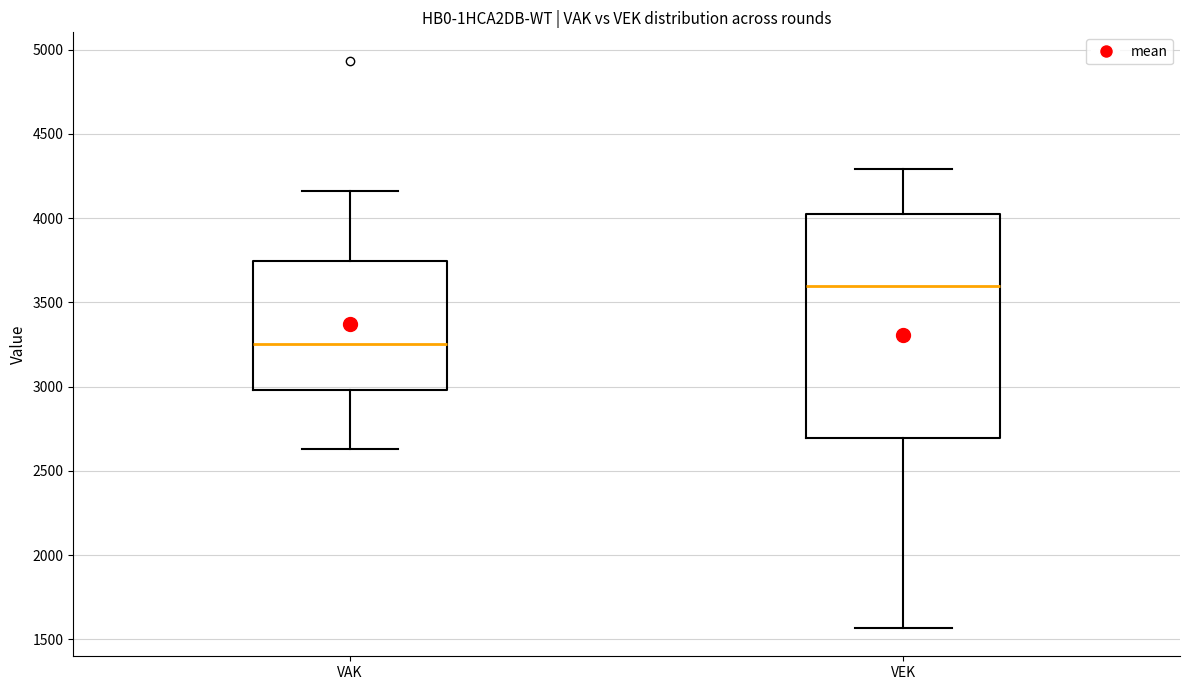

Reading left to right, read every box against the y-axis: the position of its median line, the range the box covers, and the ends of its whiskers. The values are not printed on the chart, so give them approximately, as read against the axis.

VAK: median 3250, box 3000 to 3750, whiskers 2650 to 4150
VEK: median 3600, box 2700 to 4000, whiskers 1550 to 4300